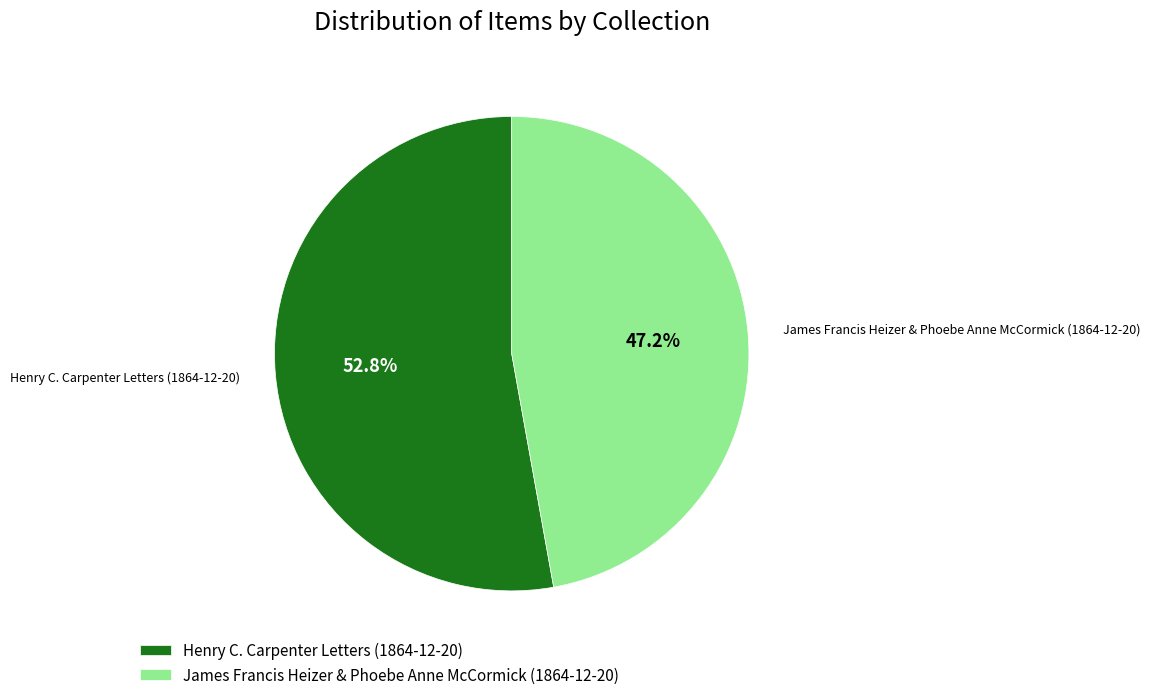

What percentage is the Henry C. Carpenter Letters (1864-12-20) slice, to the nearest percent?

53%